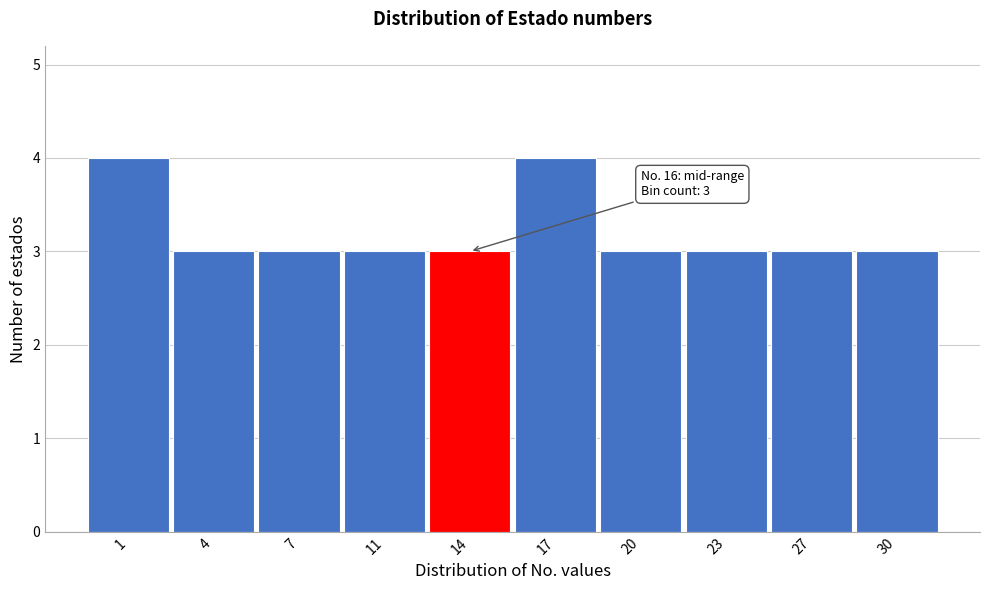

Reading right to left, extract all data points from this chart.

3	3	3	3	4	3	3	3	3	4